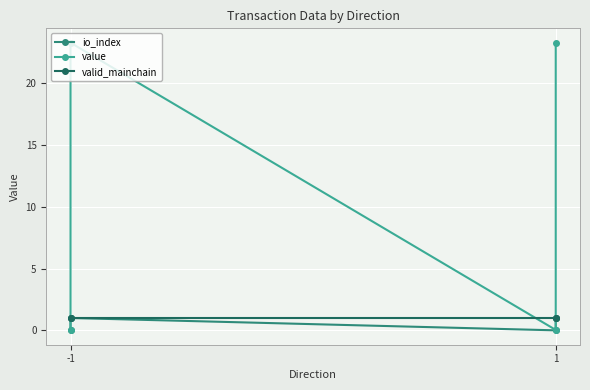

At which category does the chart reach its minimum across all series?

-1